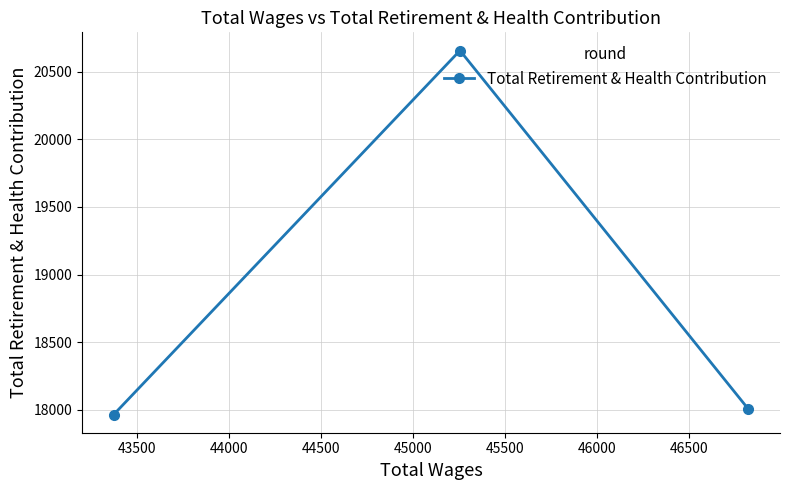

What is the value of the 1st point from the left?

17966